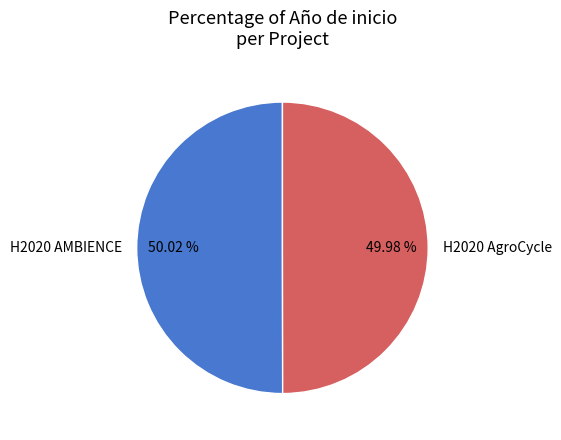

Is the sum of H2020 AMBIENCE and H2020 AgroCycle greater than half?

Yes